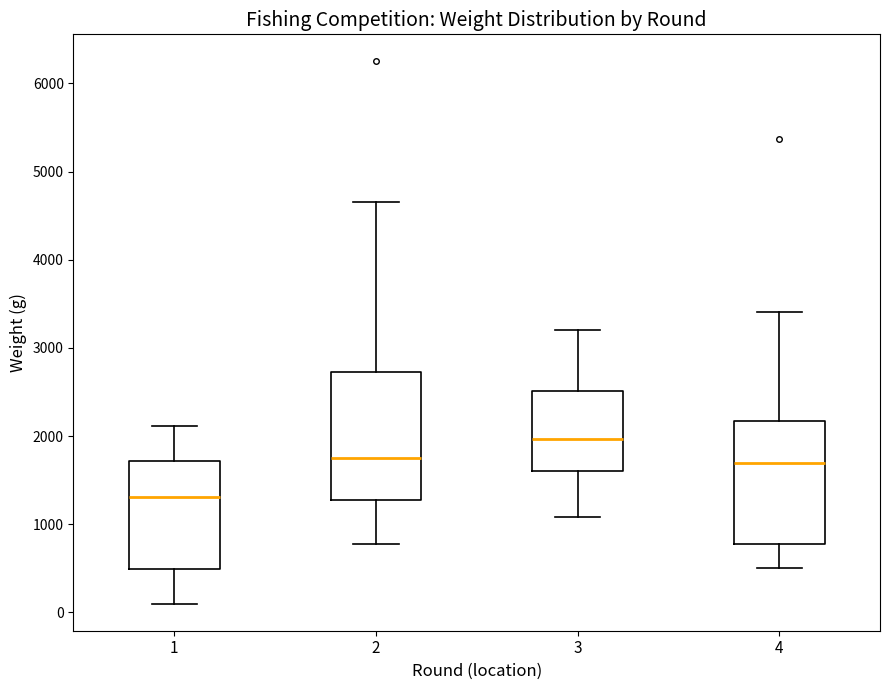

Where is the lower edge of the box at x = 1 on the y-axis? The values are not printed on the chart, so give them approximately, as read against the axis.

500